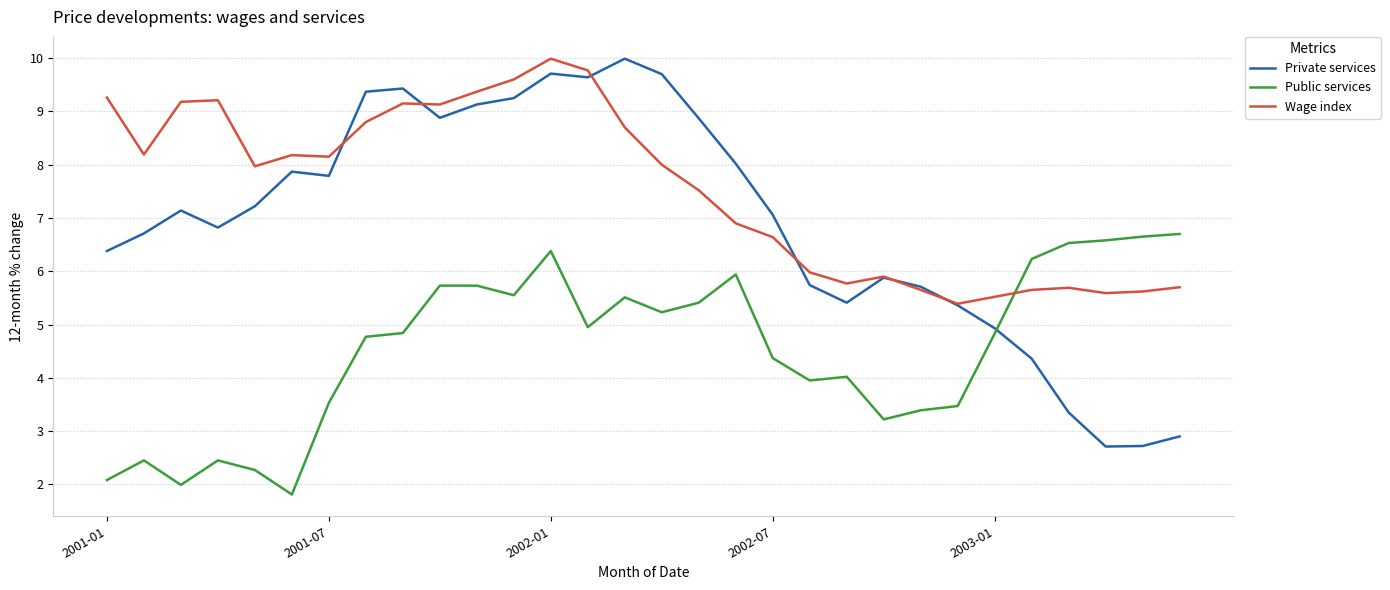

What is the maximum value shown in the chart?

10.0